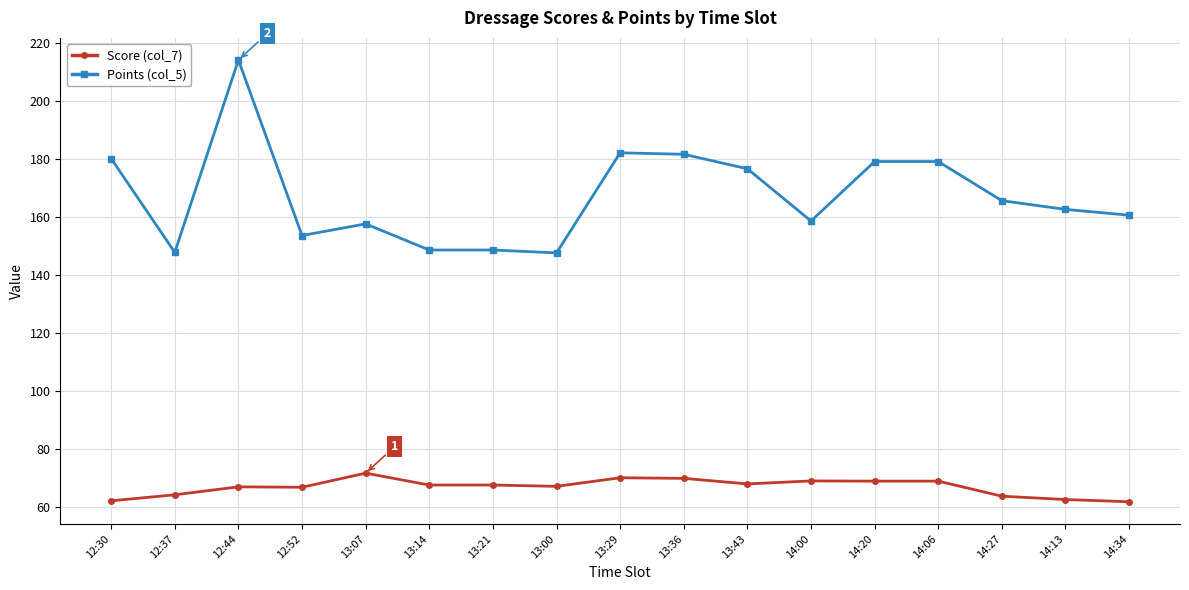

List the series in order of their peak value, highest first.

Points (col_5), Score (col_7)